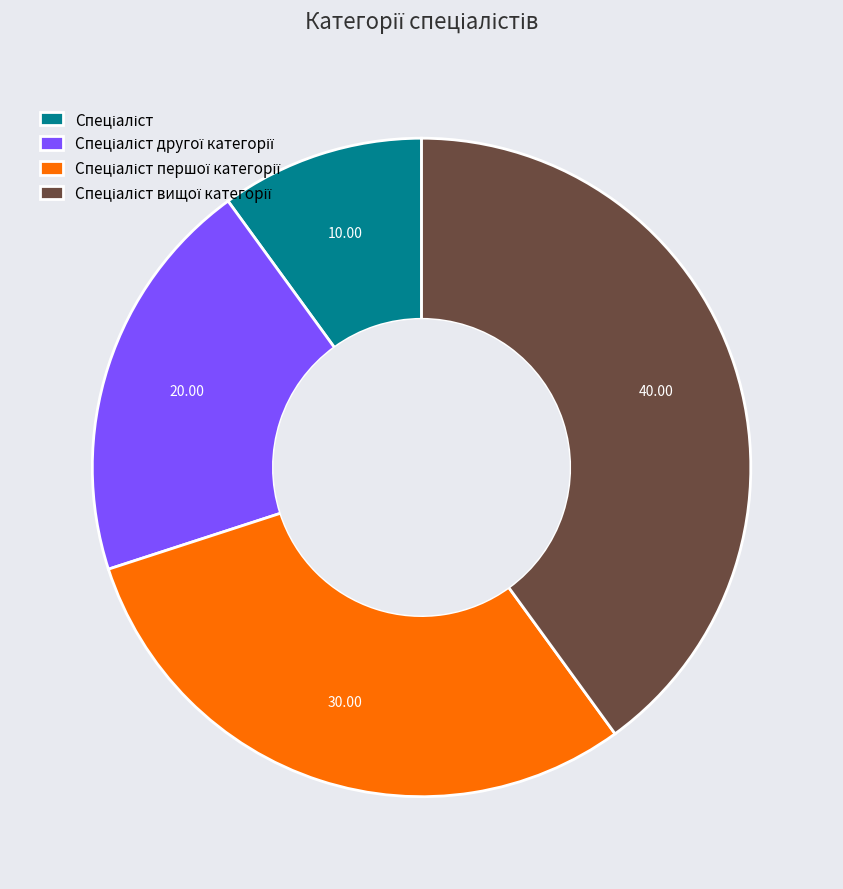

Is there any slice that represents more than half of the pie?

No